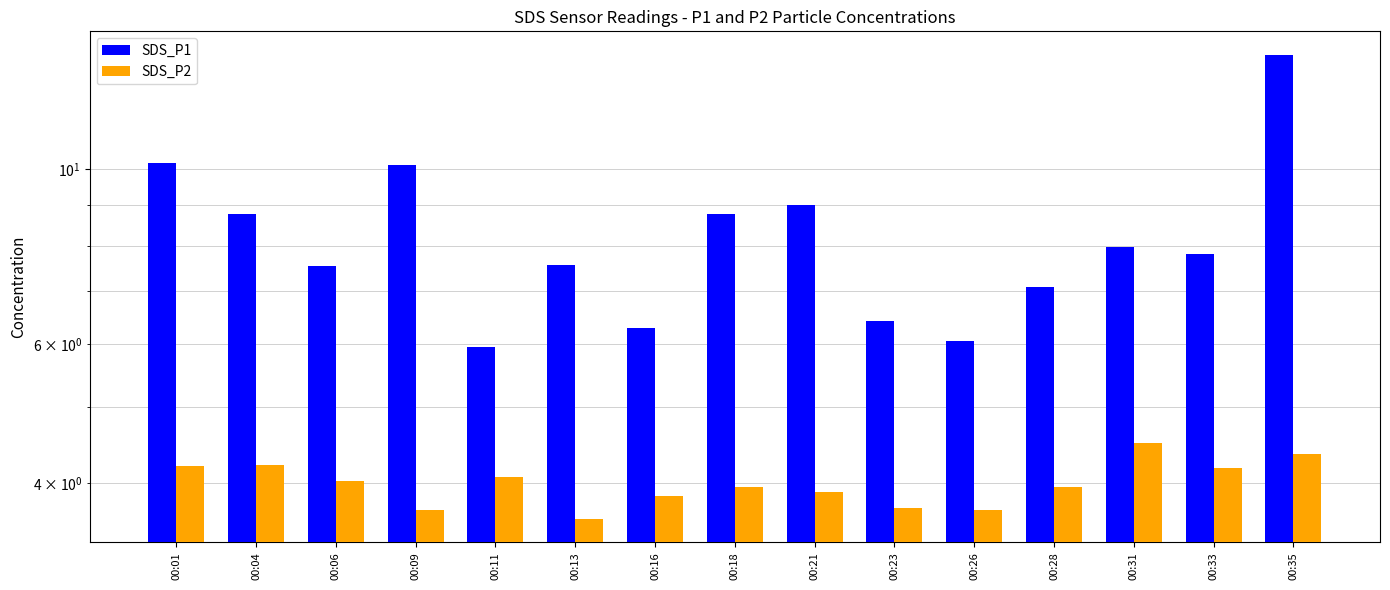

Which series changed the most between 00:09 and 00:28?

SDS_P1